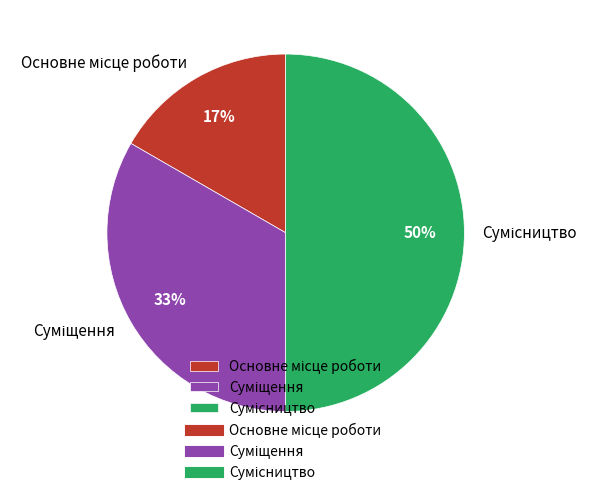

To the nearest percent, what is the difference between the largest and smallest slice percentages?

33%